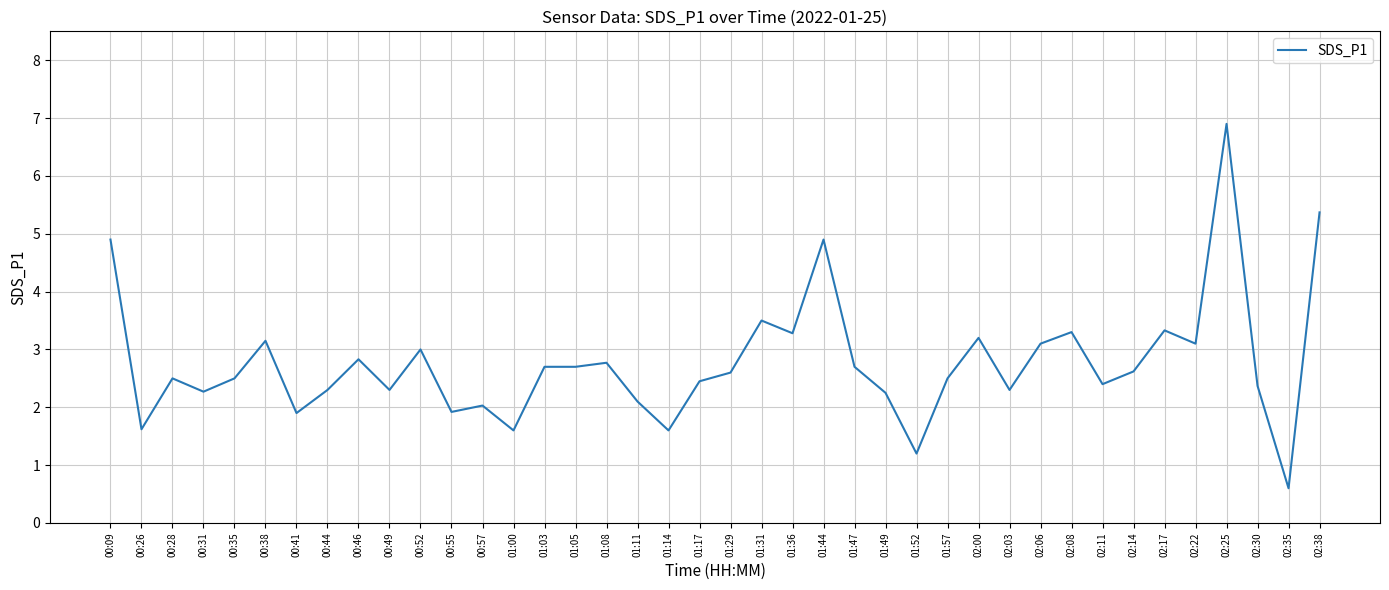

True or false: the data shows 2.9 at 02:25.

False